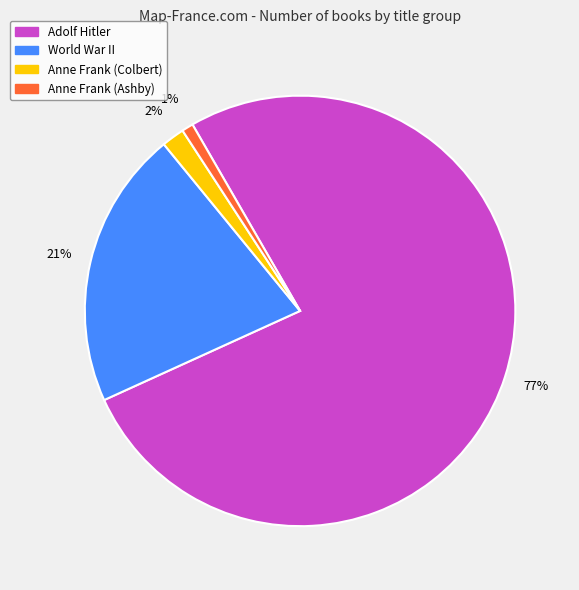

Rank the categories by value from highest to lowest.

Adolf Hitler, World War II, Anne Frank (Colbert), Anne Frank (Ashby)